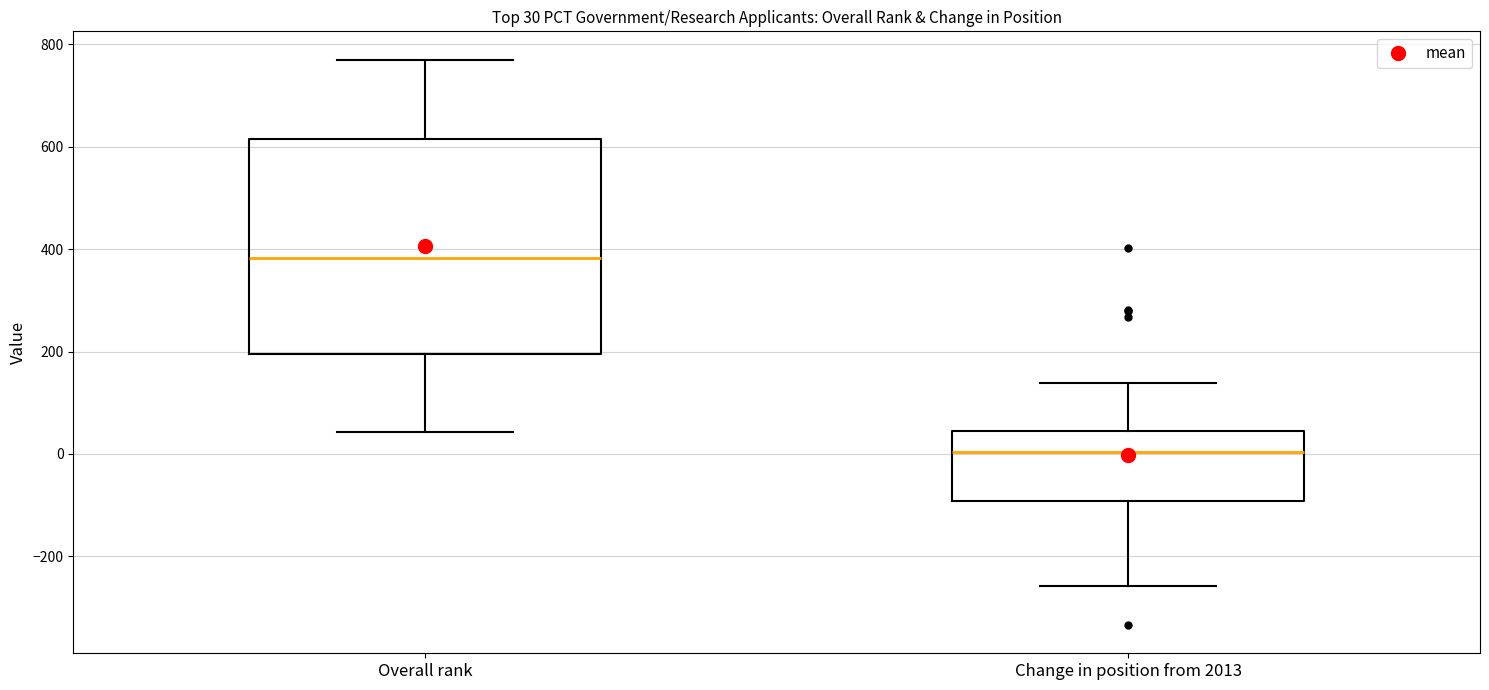

Which box is the tallest, from its lower edge to its upper edge?

Overall rank